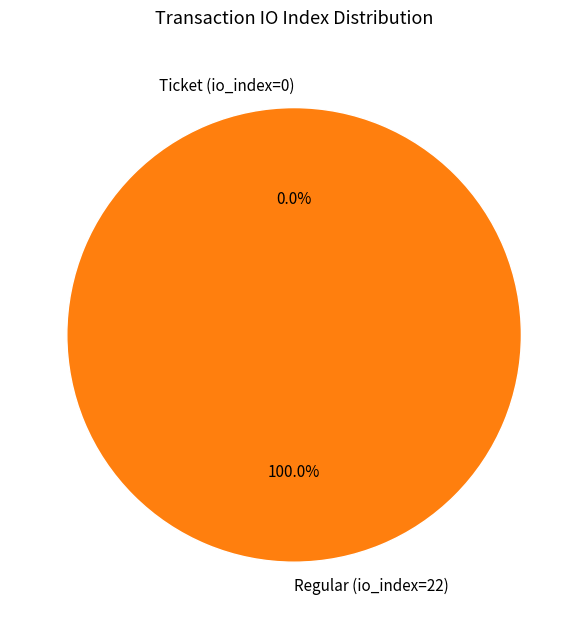

To the nearest percent, what is the average slice percentage?

50%